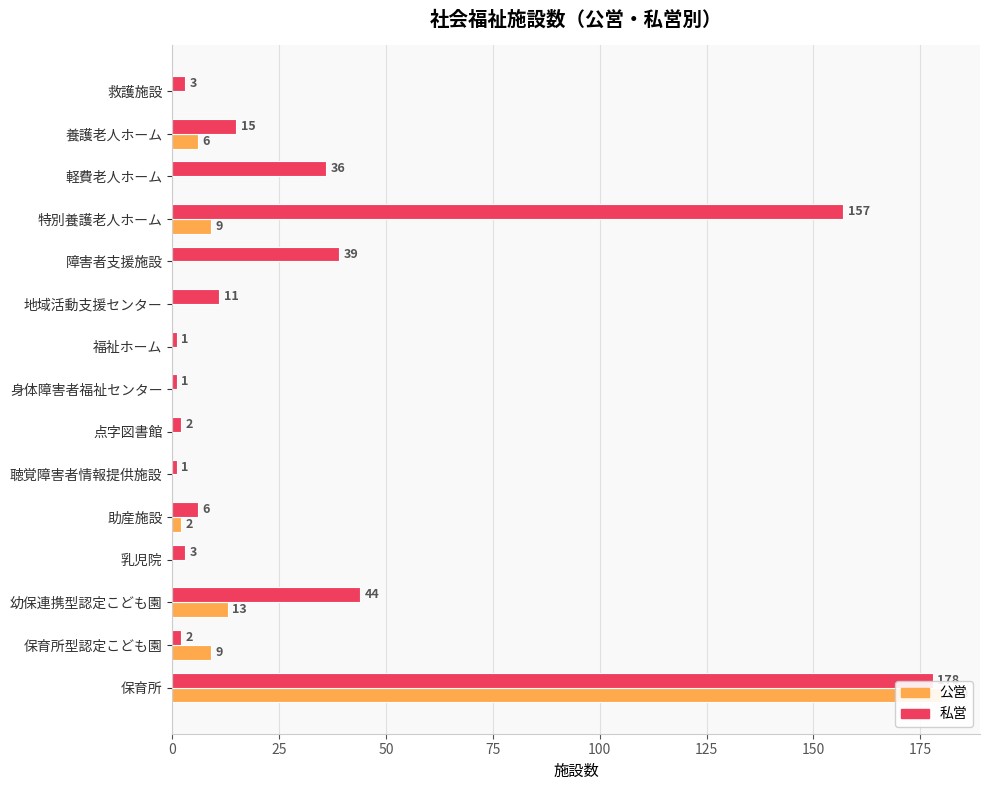

Are the bars grouped side by side (vs. stacked)?

Yes